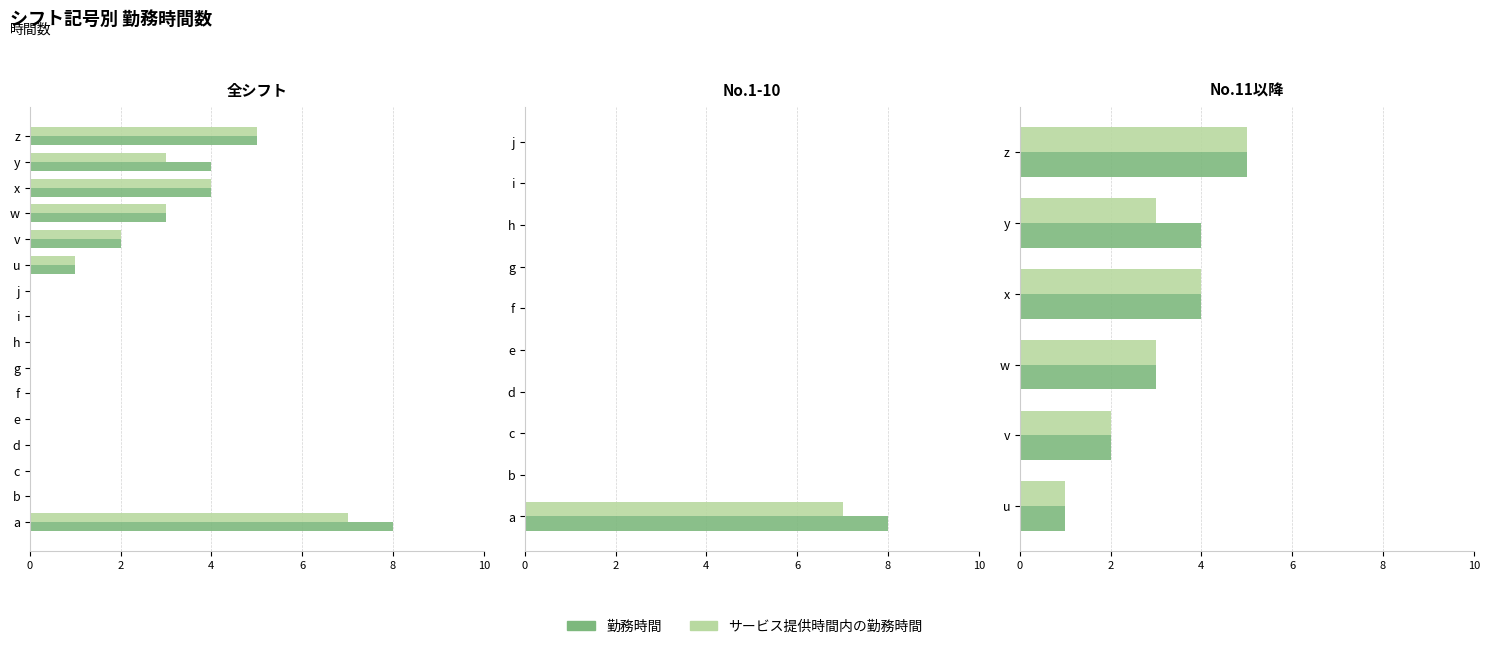

What is the difference between the second highest and second lowest values in the 勤務時間 series?

2